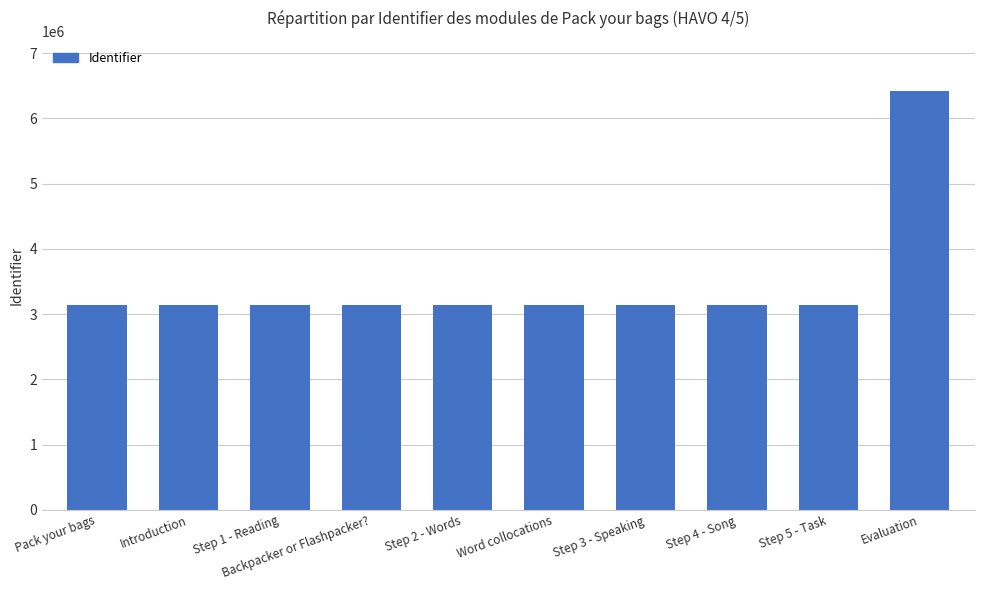

What is the label of the 2nd bar from the left?

Introduction